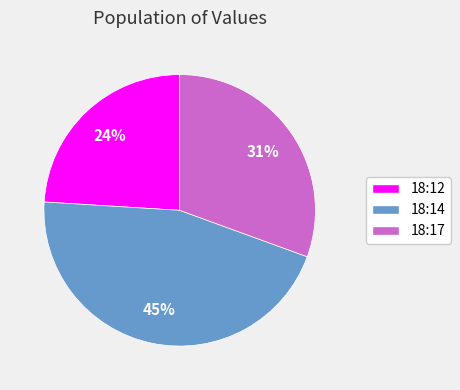

To the nearest percent, what is the difference between the largest and smallest slice percentages?

21%